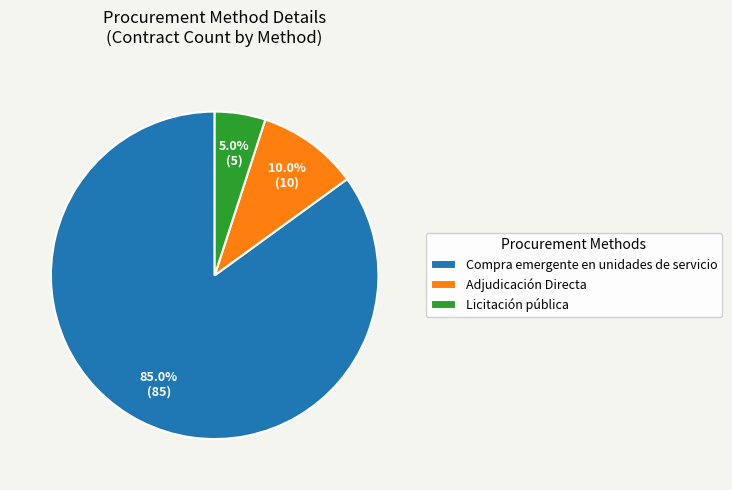

To the nearest percent, what is the difference between the Adjudicación Directa and Compra emergente en unidades de servicio slice percentages?

75%